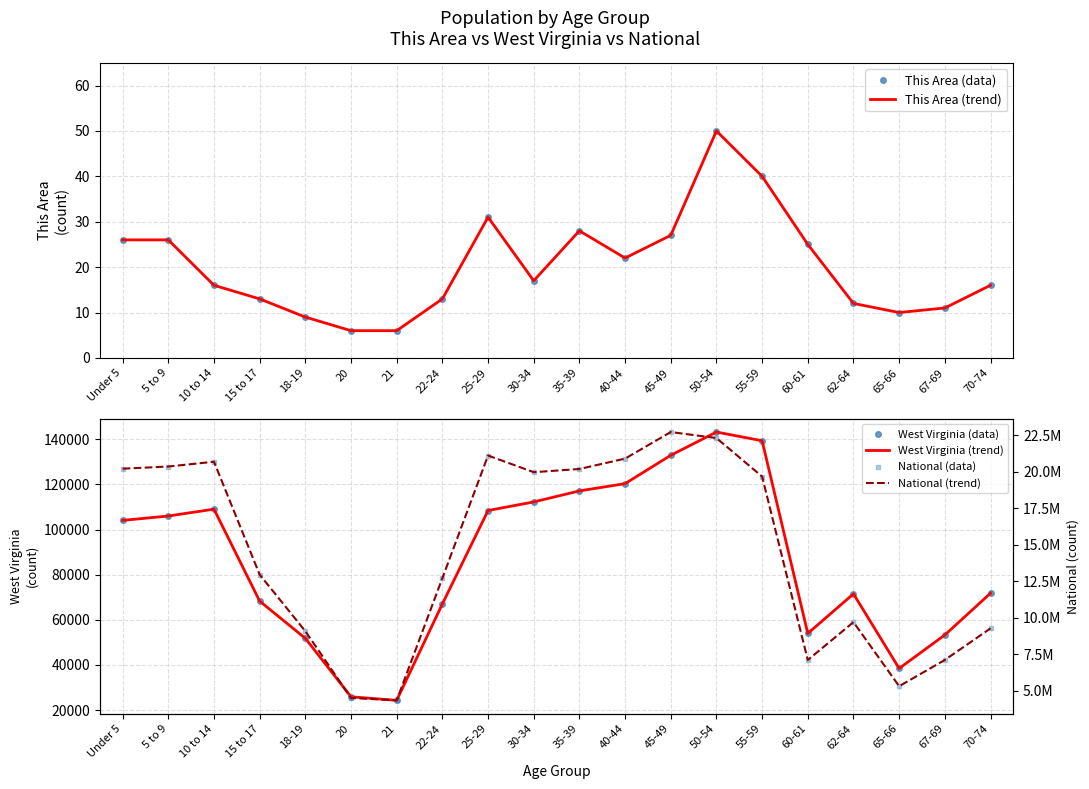

Read the West Virginia (data) value at 10 to 14, to the nearest 10.

109040